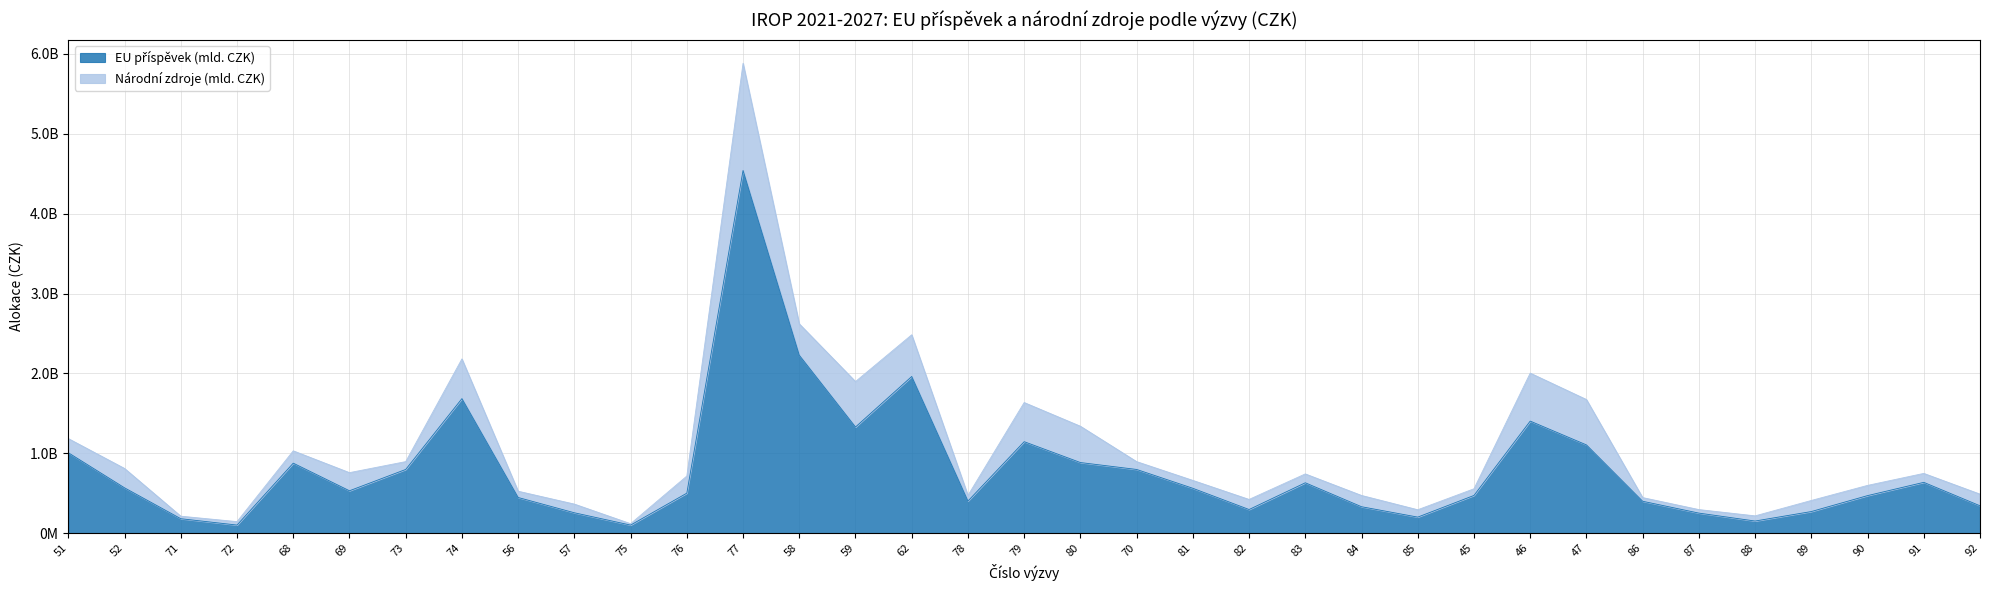

What is the change in value from 87 to 90?

+218969269